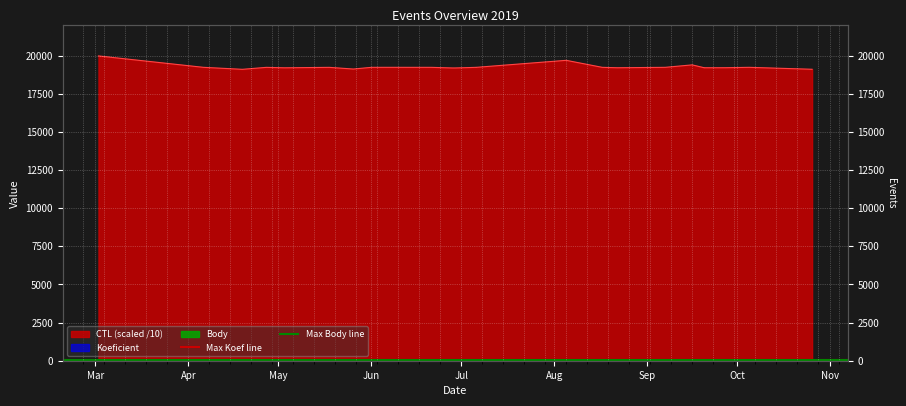

The Max Koef line series shows 20 at Apr. True or false?

True